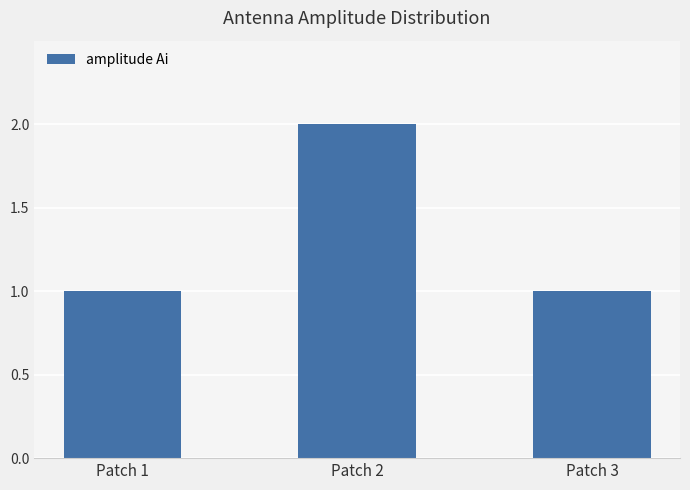

What is the change in value from Patch 1 to Patch 2?

+1